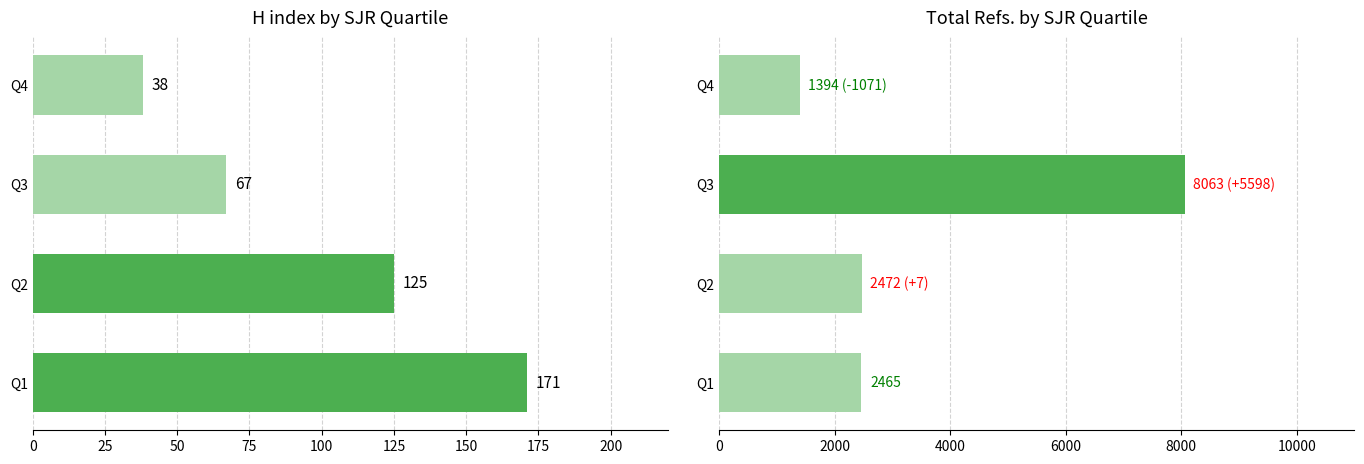

Which series has the widest spread of values?

Total Refs.